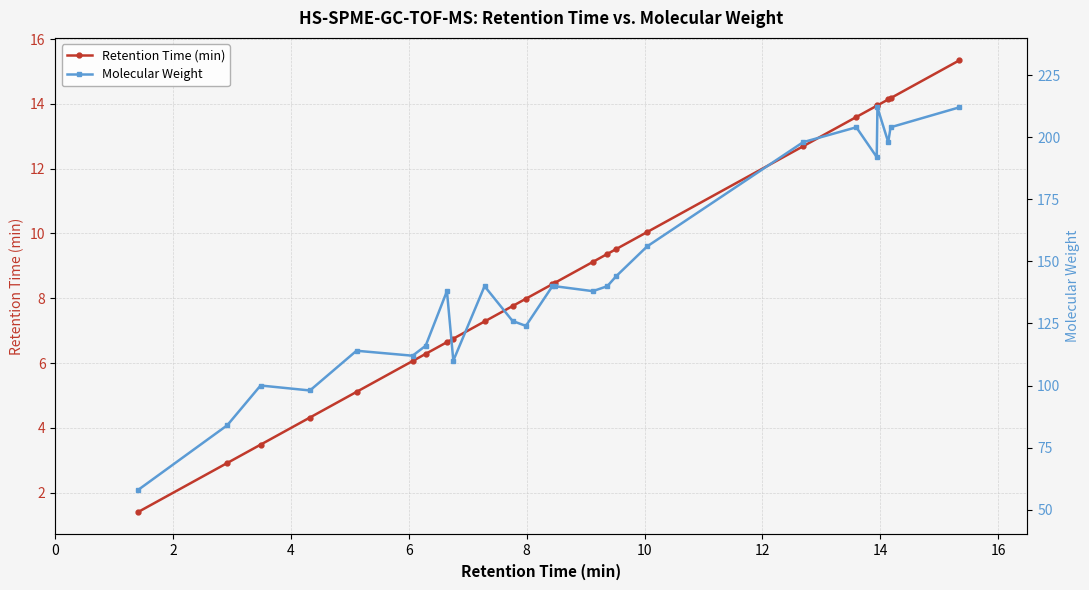

List the series in order of their overall mean, highest first.

Molecular Weight, Retention Time (min)